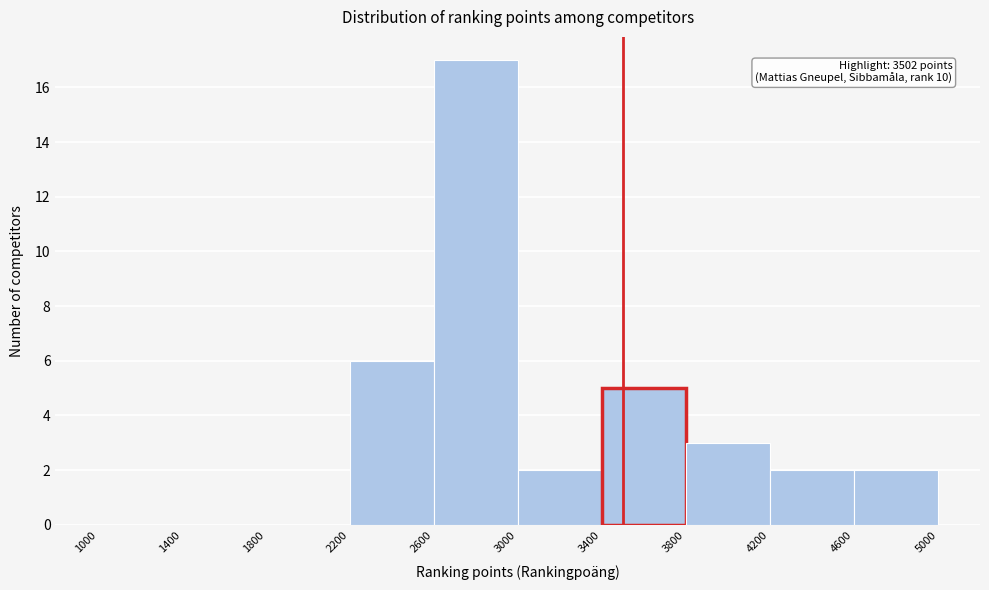

Over which range of the x-axis is the bar tallest?

2600 to 3000